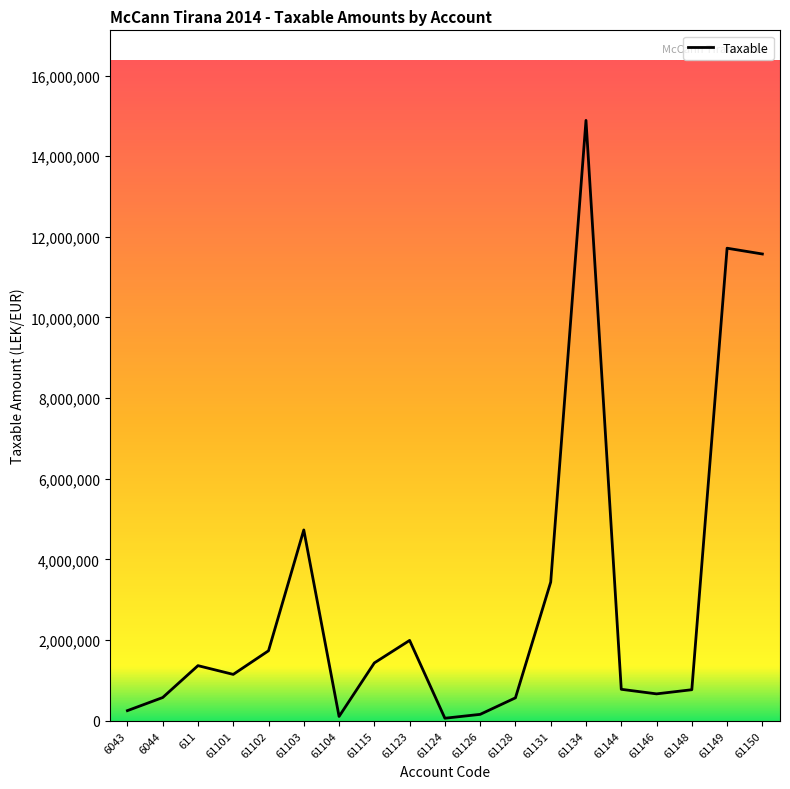

True or false: the data shows 6118682.0 at 61150.

False